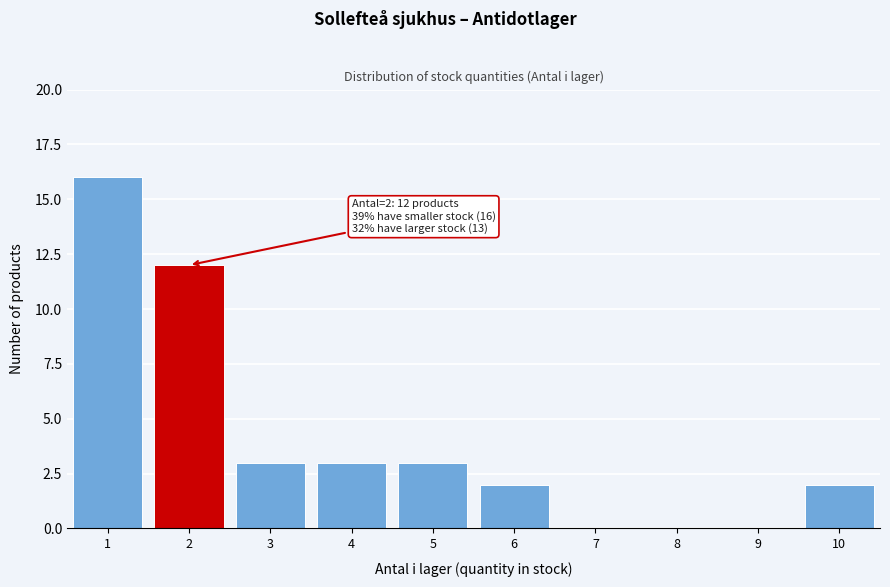

Which range on the x-axis has the tallest bar?

0.5 to 1.5